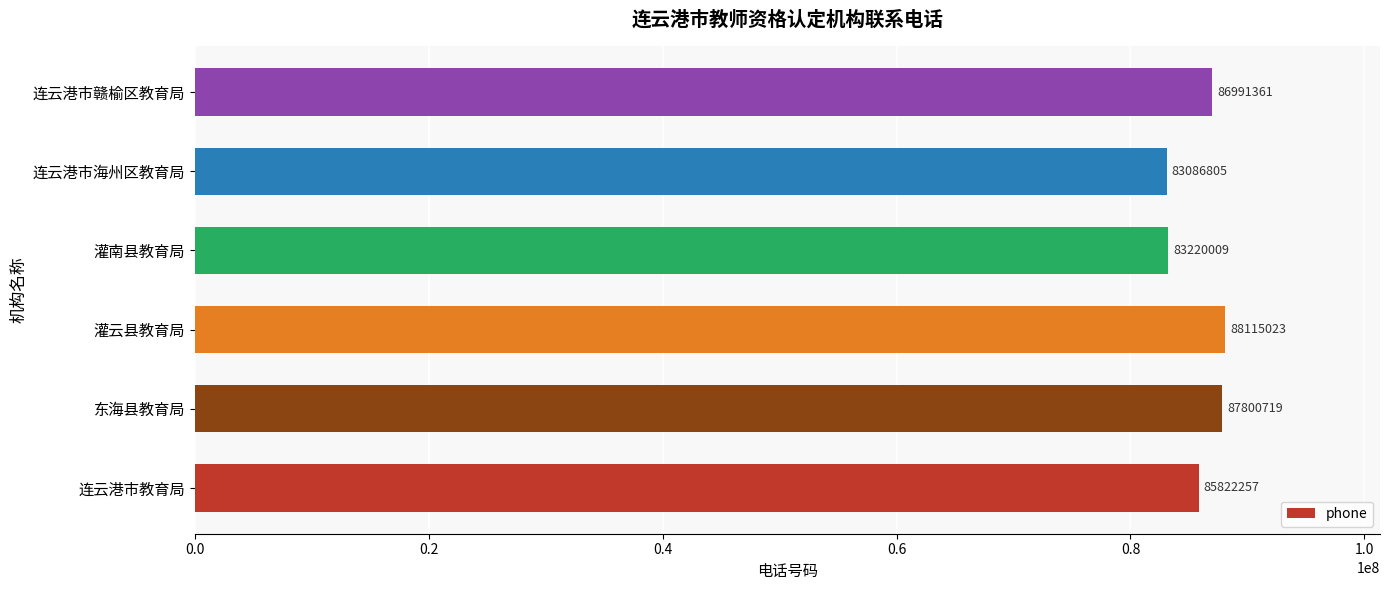

Which has a higher value, 东海县教育局 or 灌南县教育局?

东海县教育局